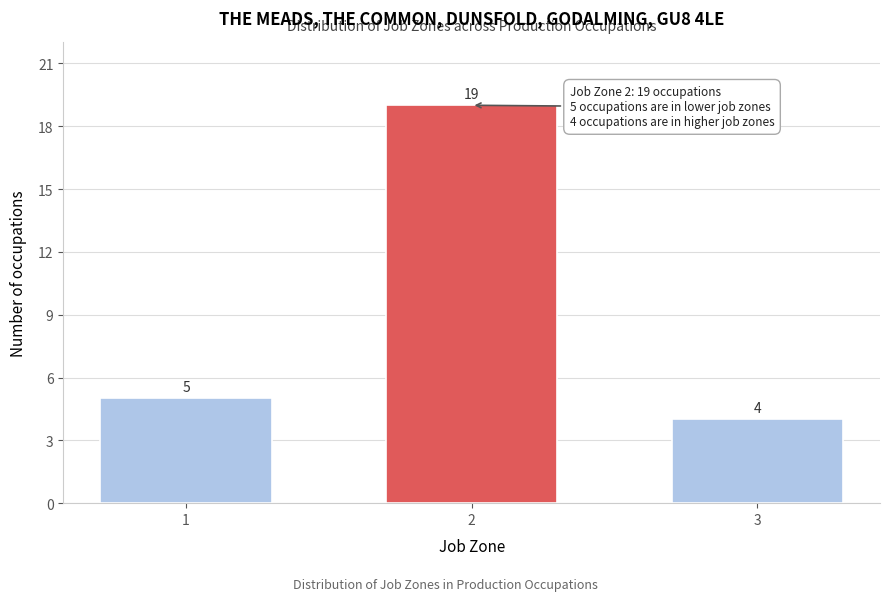

Reading left to right, what are all the values shown in this chart?

1=5	2=19	3=4